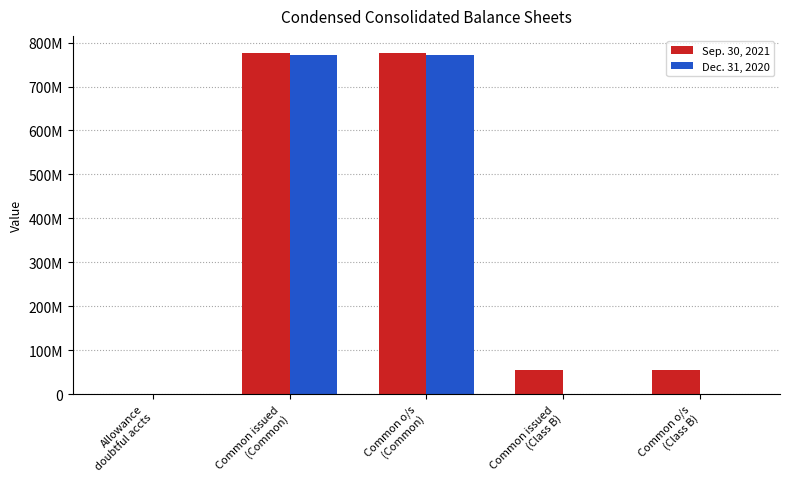

List the labels in order of Sep. 30, 2021 value, smallest first.

Allowance
doubtful accts, Common issued
(Class B), Common o/s
(Class B), Common issued
(Common), Common o/s
(Common)